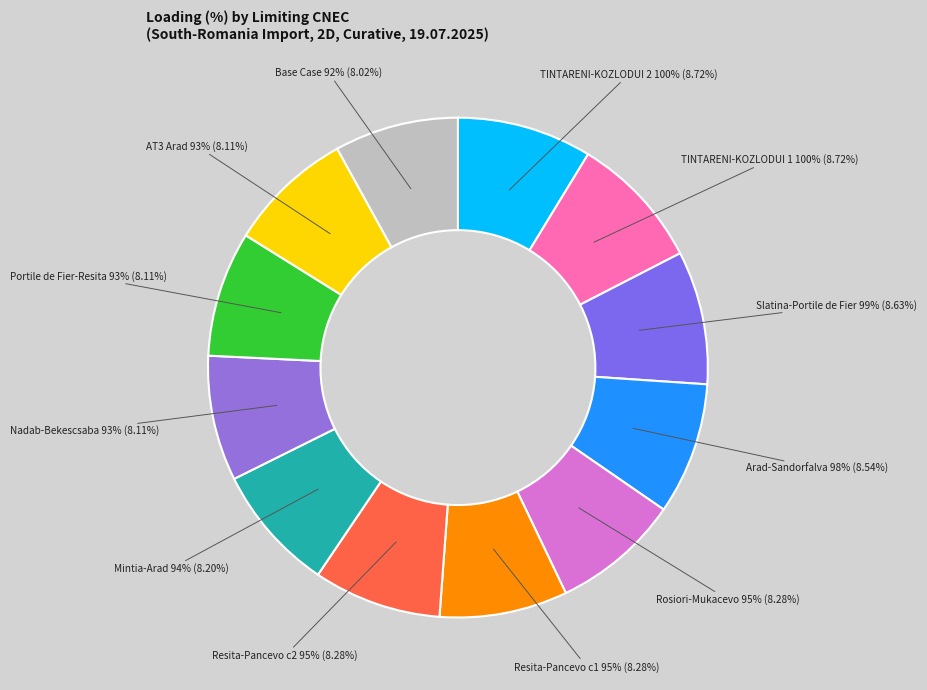

To the nearest percent, what is the average slice percentage?

8%